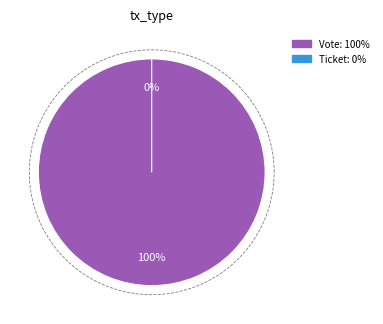

Which slice is the largest?

Vote